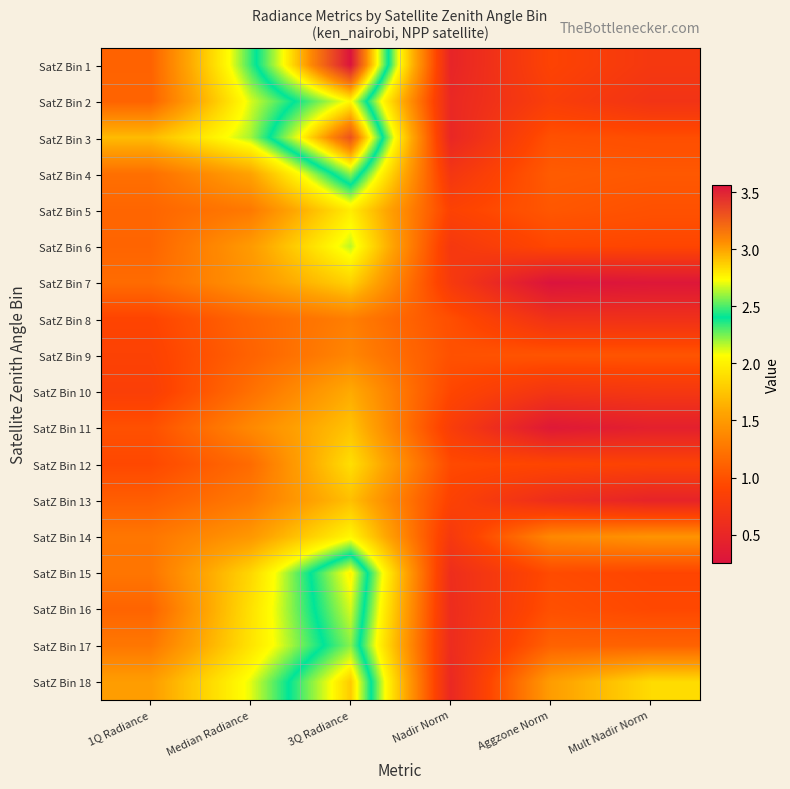

Rank the series at Aggzone Norm from lowest to highest value.

SatZ Bin 7, SatZ Bin 11, SatZ Bin 13, SatZ Bin 8, SatZ Bin 10, SatZ Bin 2, SatZ Bin 1, SatZ Bin 12, SatZ Bin 6, SatZ Bin 15, SatZ Bin 16, SatZ Bin 3, SatZ Bin 9, SatZ Bin 5, SatZ Bin 4, SatZ Bin 17, SatZ Bin 14, SatZ Bin 18